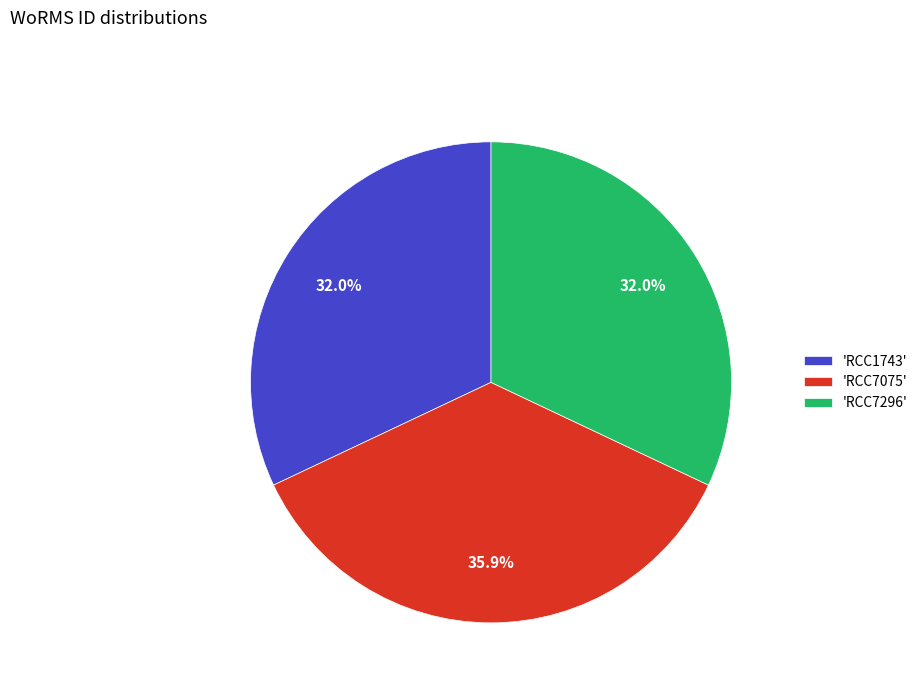

Count the number of slices in the pie.

3